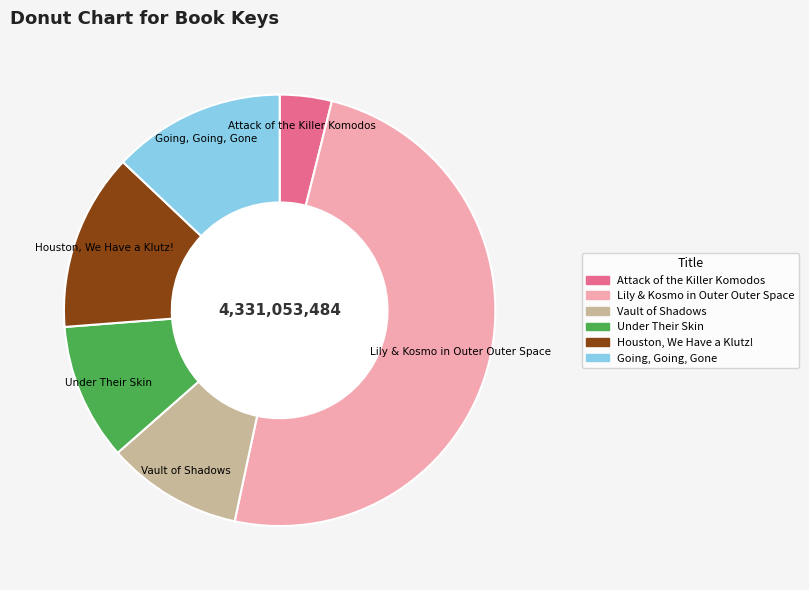

Which has a higher value, Lily & Kosmo in Outer Outer Space or Under Their Skin?

Lily & Kosmo in Outer Outer Space